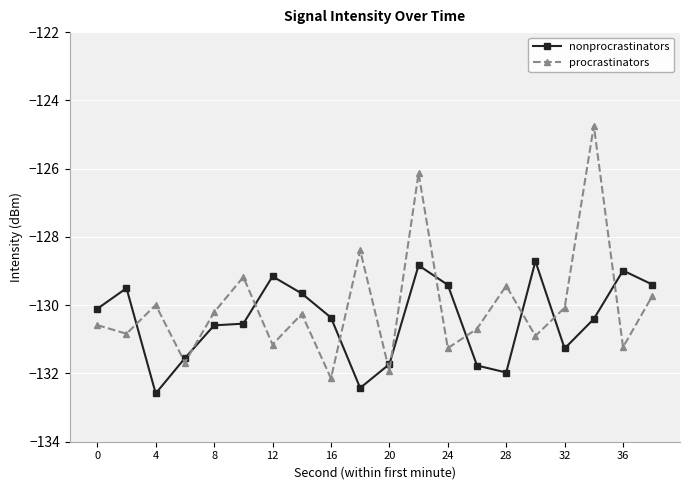

How many intersections are there between nonprocrastinators and procrastinators?

12